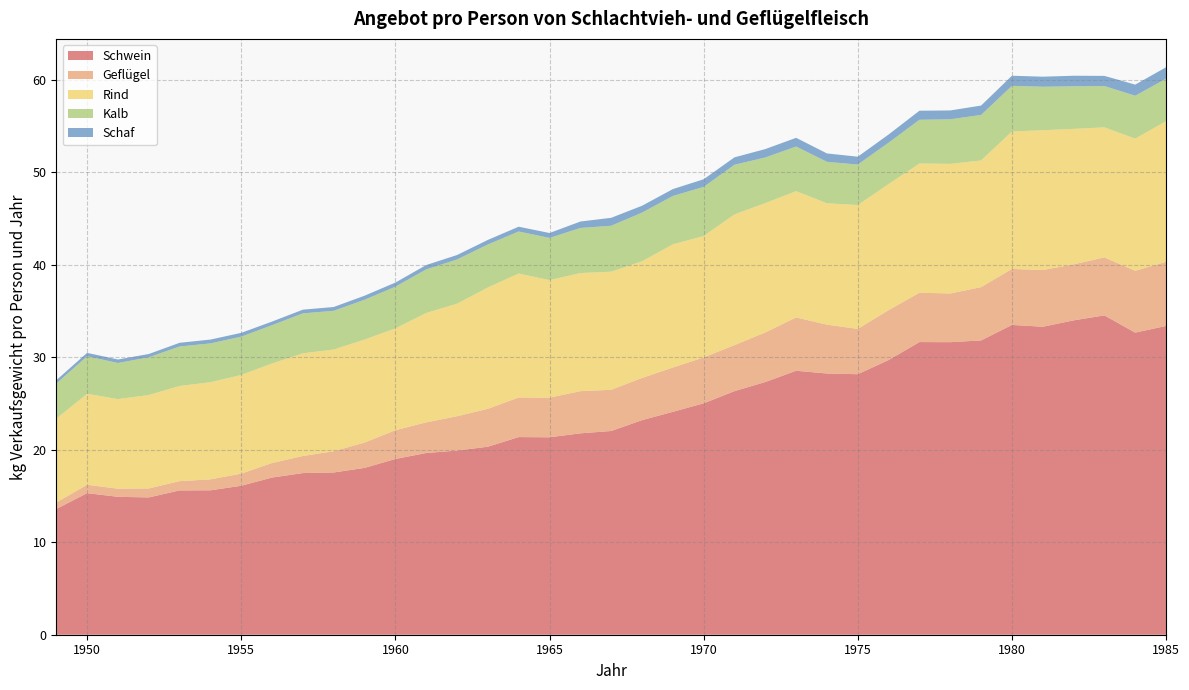

Reading right to left, list all the values displayed in this chart.

Schwein: 1985=33.4	1984=32.6	1983=34.5	1982=34.0	1981=33.3	1980=33.5	1979=31.8	1978=31.6	1977=31.6	1976=29.7	1975=28.2	1974=28.2	1973=28.5	1972=27.3	1971=26.3	1970=25.0	1969=24.1	1968=23.2	1967=22.0	1966=21.8	1965=21.3	1964=21.4	1963=20.3	1962=19.9	1961=19.6	1960=19.0	1959=18.0	1958=17.5	1957=17.5	1956=17.0	1955=16.1	1954=15.6	1953=15.6	1952=14.8	1951=14.9	1950=15.3	1949=13.6
Geflügel: 1985=6.9	1984=6.7	1983=6.3	1982=6.1	1981=6.1	1980=6.1	1979=5.8	1978=5.3	1977=5.3	1976=5.4	1975=4.9	1974=5.3	1973=5.8	1972=5.4	1971=5.0	1970=5.0	1969=4.8	1968=4.6	1967=4.5	1966=4.6	1965=4.3	1964=4.3	1963=4.1	1962=3.7	1961=3.3	1960=3.1	1959=2.7	1958=2.3	1957=1.8	1956=1.6	1955=1.3	1954=1.2	1953=1.0	1952=1.0	1951=0.9	1950=0.9	1949=0.7
Rind: 1985=15.2	1984=14.3	1983=14.1	1982=14.6	1981=15.1	1980=14.9	1979=13.7	1978=14.0	1977=14.0	1976=13.6	1975=13.4	1974=13.1	1973=13.7	1972=14.0	1971=14.1	1970=13.1	1969=13.3	1968=12.6	1967=12.8	1966=12.8	1965=12.7	1964=13.4	1963=13.1	1962=12.2	1961=11.8	1960=11.0	1959=11.1	1958=11.0	1957=11.1	1956=10.8	1955=10.7	1954=10.5	1953=10.3	1952=10.1	1951=9.7	1950=9.8	1949=9.1
Kalb: 1985=4.6	1984=4.6	1983=4.5	1982=4.6	1981=4.7	1980=4.9	1979=4.9	1978=4.8	1977=4.7	1976=4.5	1975=4.4	1974=4.5	1973=4.8	1972=4.9	1971=5.4	1970=5.3	1969=5.2	1968=5.3	1967=5.0	1966=4.9	1965=4.6	1964=4.5	1963=4.6	1962=4.8	1961=4.7	1960=4.5	1959=4.3	1958=4.2	1957=4.3	1956=4.1	1955=4.1	1954=4.2	1953=4.3	1952=4.1	1951=3.9	1950=4.1	1949=3.8
Schaf: 1985=1.2	1984=1.2	1983=1.1	1982=1.1	1981=1.1	1980=1.1	1979=1.0	1978=1.0	1977=1.0	1976=0.9	1975=0.8	1974=0.9	1973=0.9	1972=0.9	1971=0.8	1970=0.8	1969=0.7	1968=0.7	1967=0.9	1966=0.7	1965=0.5	1964=0.5	1963=0.5	1962=0.5	1961=0.5	1960=0.4	1959=0.4	1958=0.4	1957=0.4	1956=0.4	1955=0.4	1954=0.4	1953=0.4	1952=0.4	1951=0.4	1950=0.4	1949=0.4